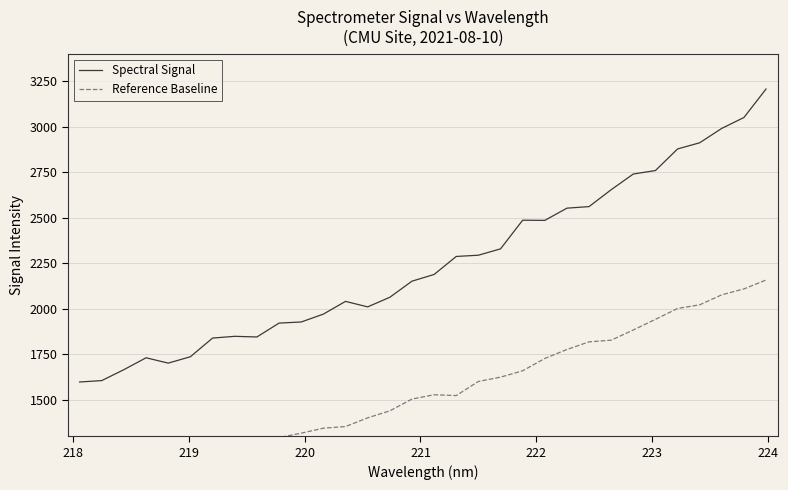

What is the lowest value of the Spectral Signal series?

1598.0